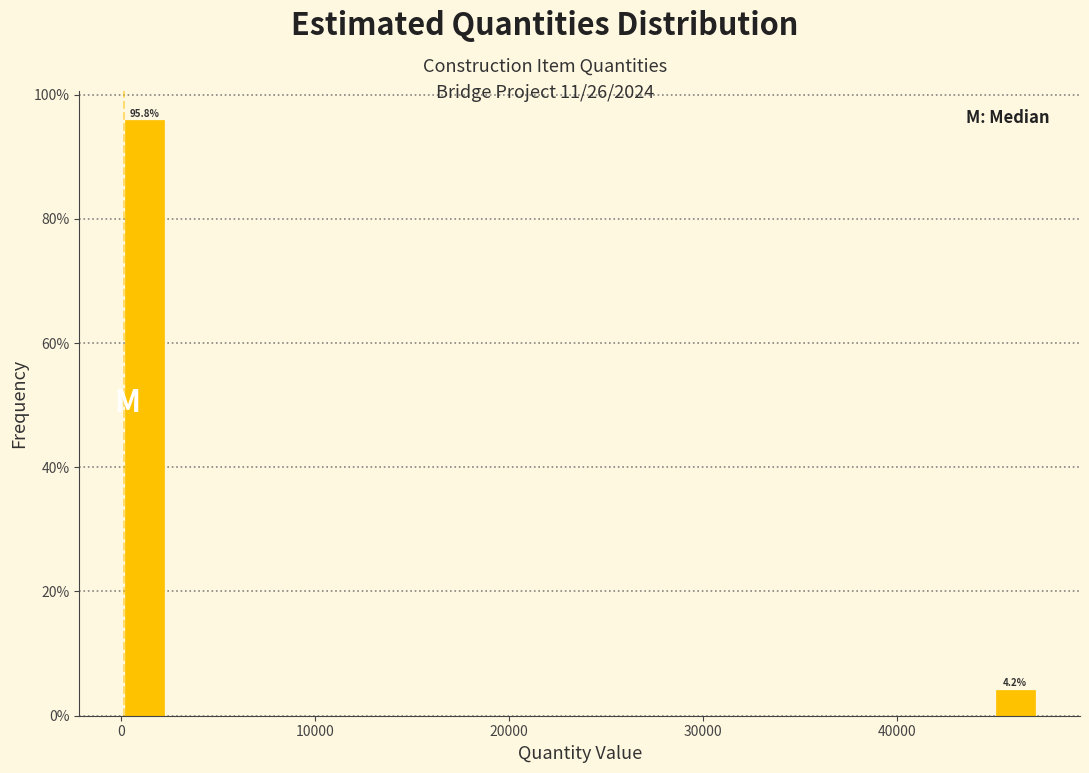

Around what value on the x-axis is the tallest bar? Give the approximate position of its centre, as read against the axis.

1000